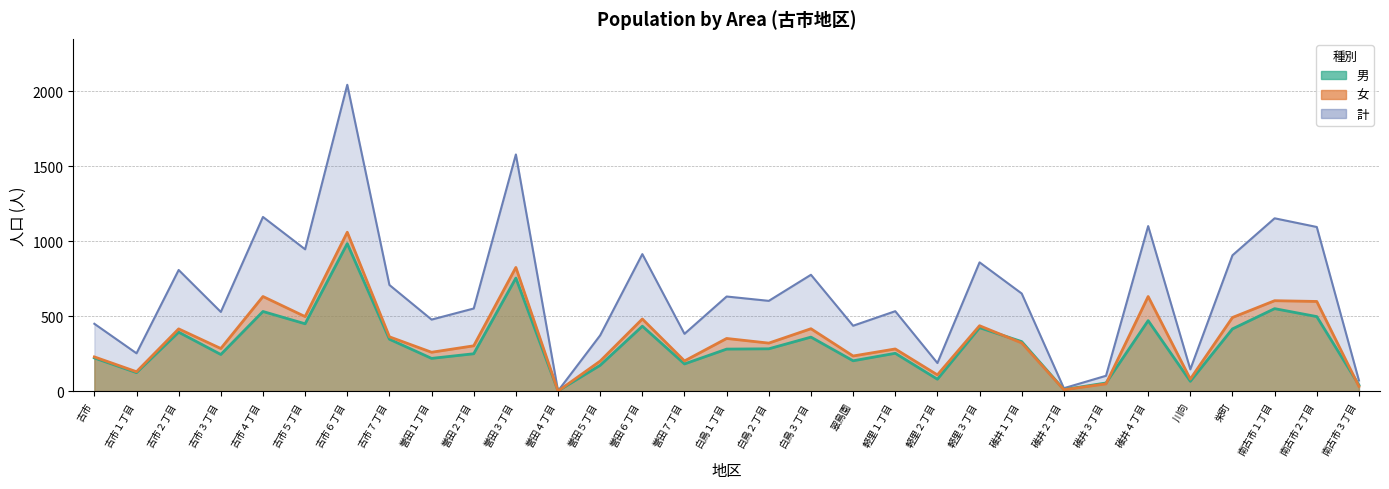

What is the difference between the maximum and minimum values in the 計 series?

2043